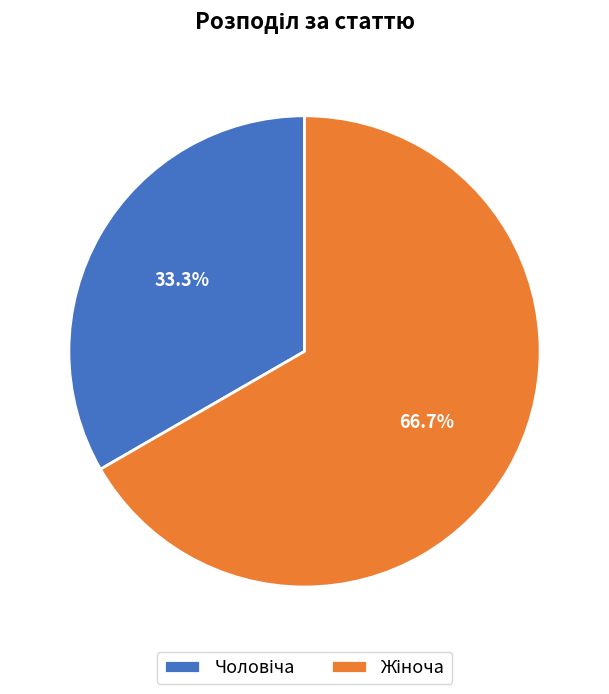

Is there a majority slice in this chart?

Yes